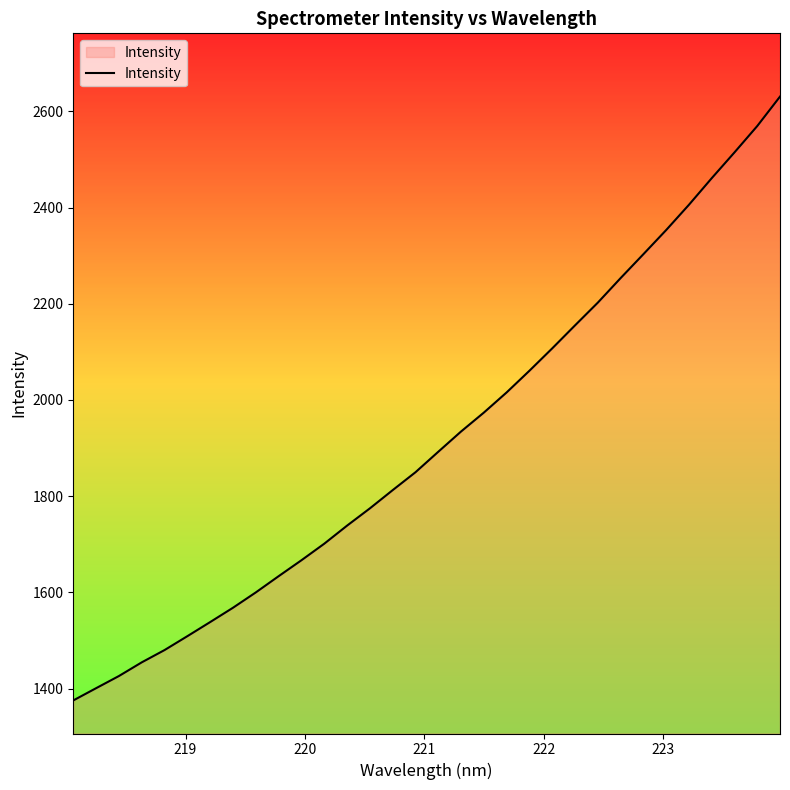

Count the number of data series in this chart.

1